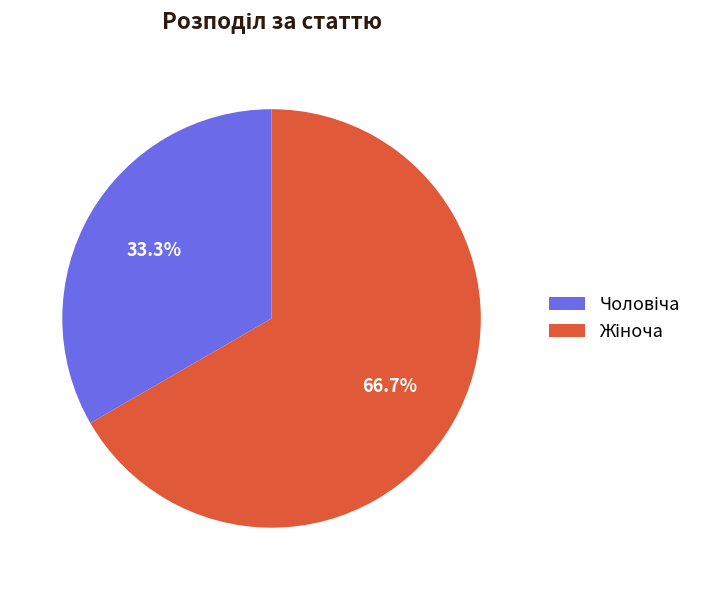

Count the number of slices in the pie.

2